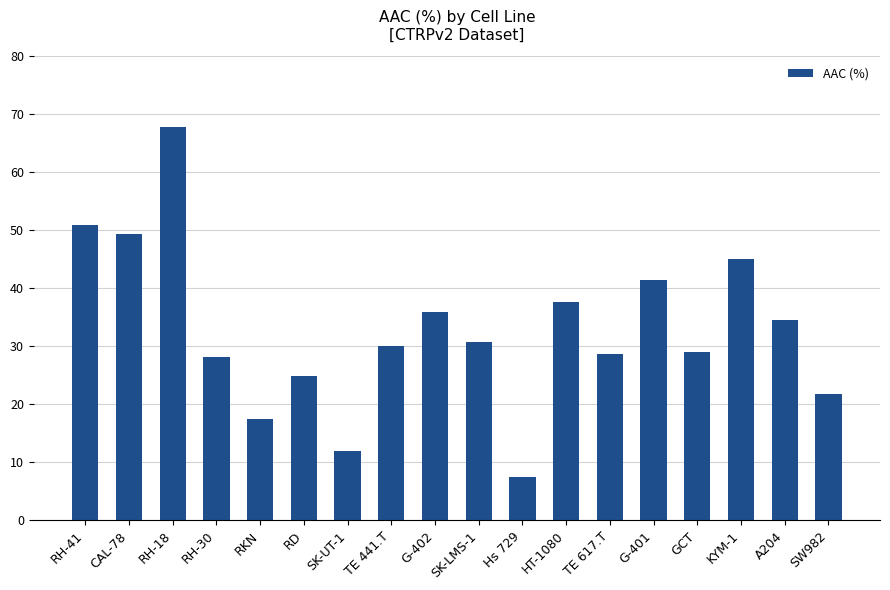

What is the value of the 10th bar from the left?

30.8